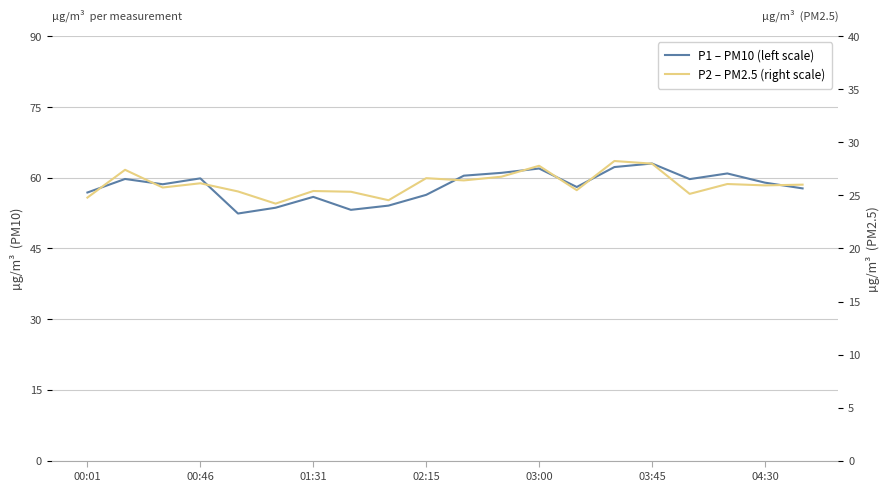

Is this an area chart (filled region under the line)?

No